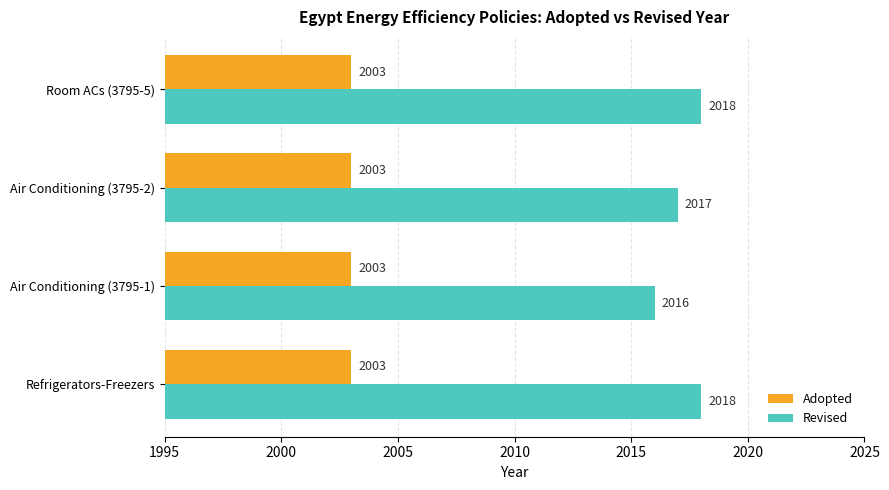

Is it true that Revised equals 3505 at Air Conditioning (3795-2)?

False